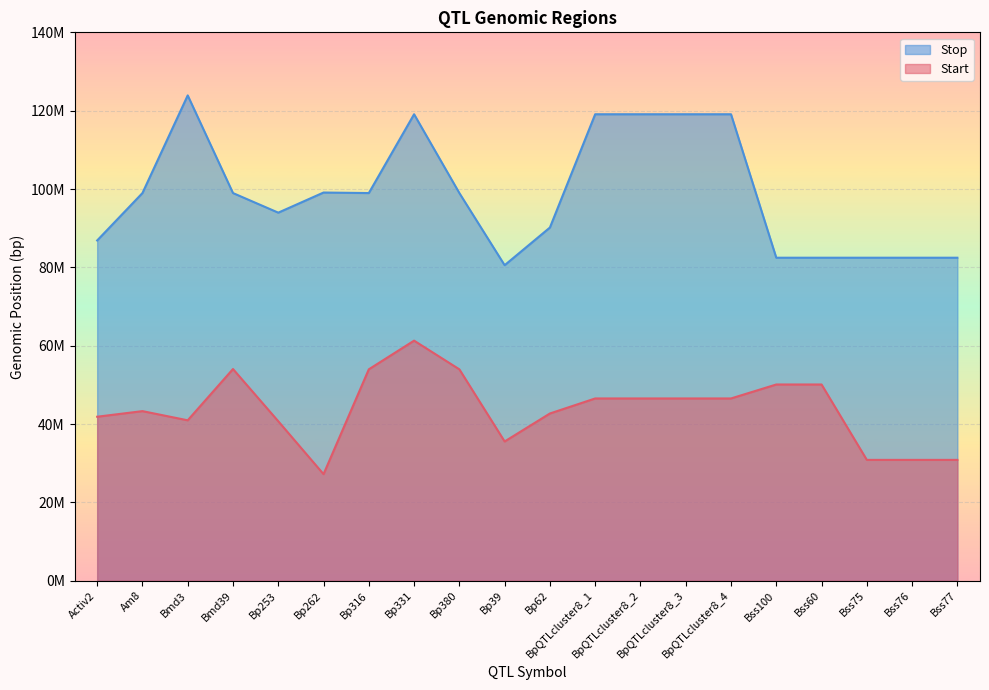

What is the lowest value of the Start series?

27205715